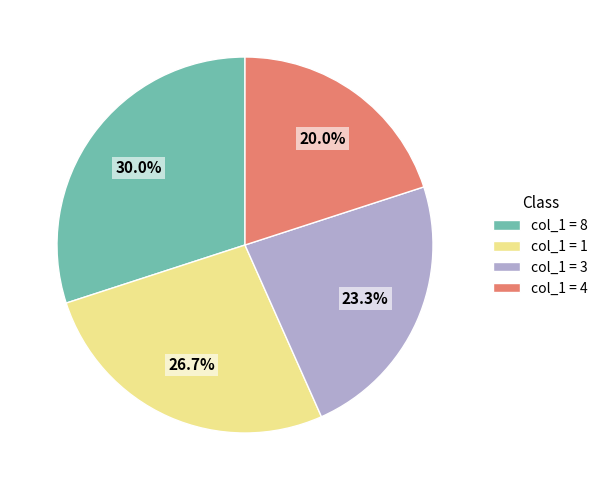

What is the largest slice in the pie chart?

col_1 = 8